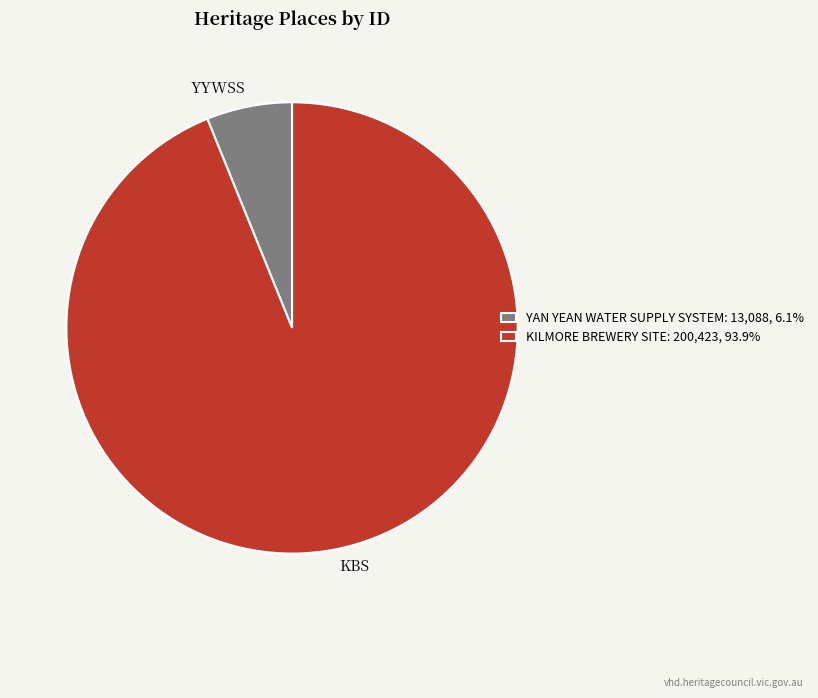

Rank the categories by value from lowest to highest.

YAN YEAN WATER SUPPLY SYSTEM, KILMORE BREWERY SITE